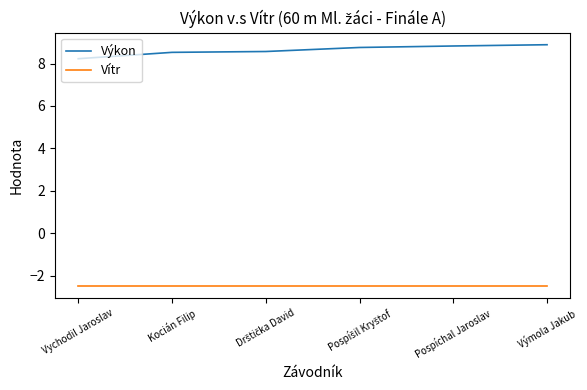

What is the spread (max minus min) of values at Vychodil Jaroslav?

10.7